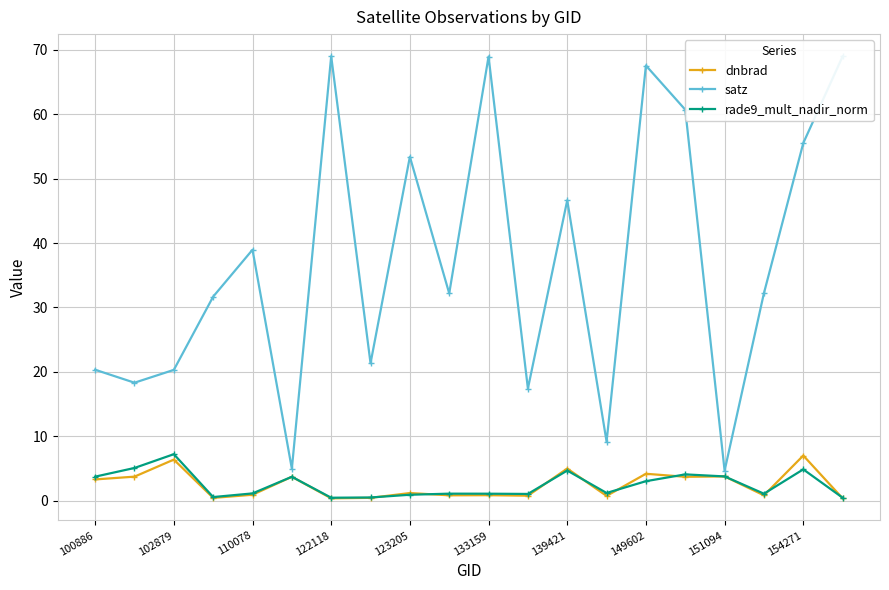

How many lines are shown in the chart?

3